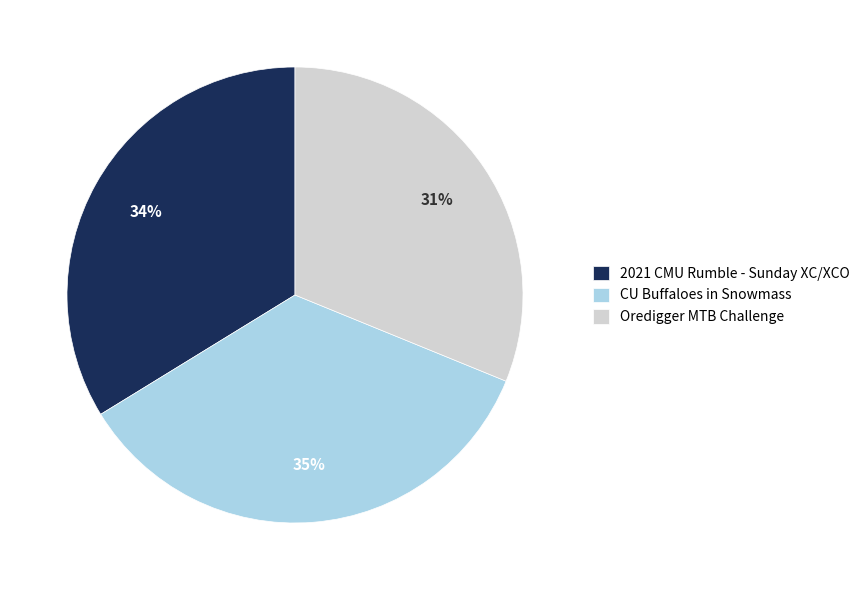

Is it true that 2021 CMU Rumble - Sunday XC/XCO is 44% of the pie?

False